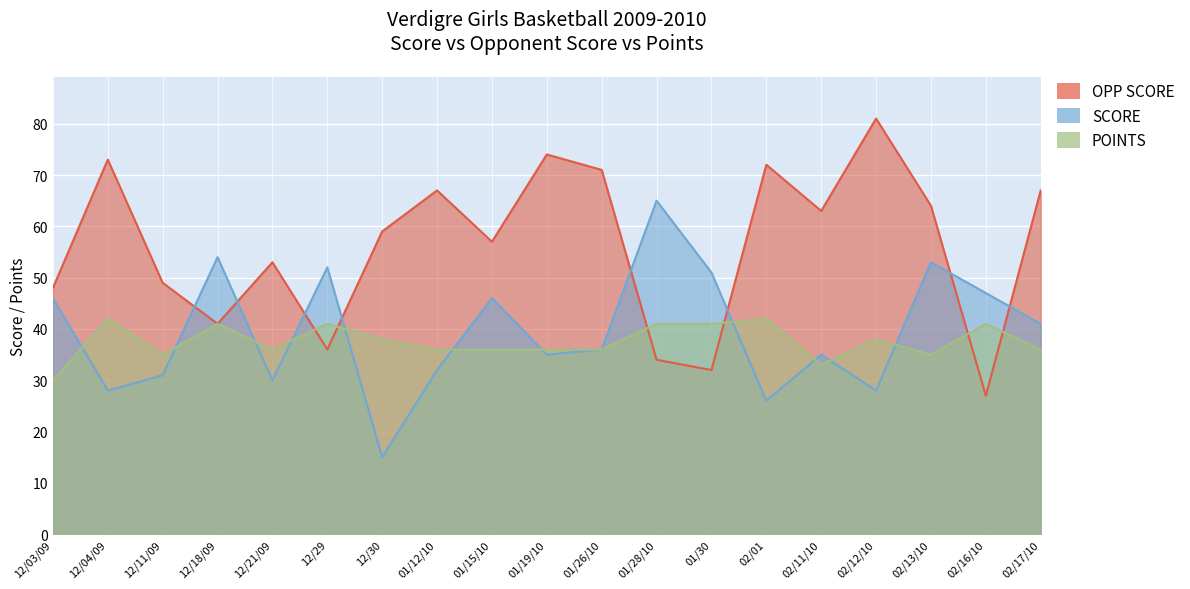

Reading right to left, what are all the values shown in this chart?

OPP SCORE: 02/17/10=67	02/16/10=27	02/13/10=64	02/12/10=81	02/11/10=63	02/01=72	01/30=32	01/28/10=34	01/26/10=71	01/19/10=74	01/15/10=57	01/12/10=67	12/30=59	12/29=36	12/21/09=53	12/18/09=41	12/11/09=49	12/04/09=73	12/03/09=48
SCORE: 02/17/10=41	02/16/10=47	02/13/10=53	02/12/10=28	02/11/10=35	02/01=26	01/30=51	01/28/10=65	01/26/10=36	01/19/10=35	01/15/10=46	01/12/10=32	12/30=15	12/29=52	12/21/09=30	12/18/09=54	12/11/09=31	12/04/09=28	12/03/09=46
POINTS: 02/17/10=36	02/16/10=41	02/13/10=35	02/12/10=38	02/11/10=33	02/01=42	01/30=41	01/28/10=41	01/26/10=36	01/19/10=36	01/15/10=36	01/12/10=36	12/30=38	12/29=41	12/21/09=36	12/18/09=41	12/11/09=35	12/04/09=42	12/03/09=30